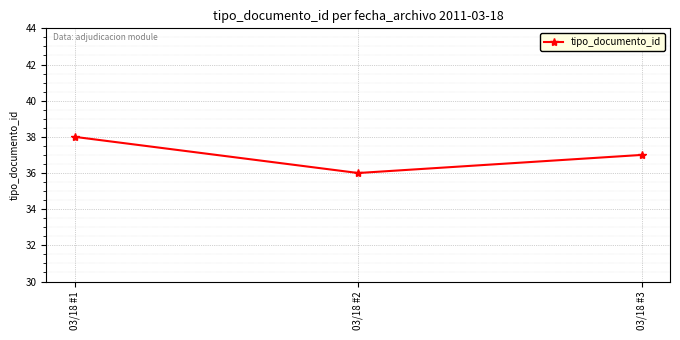

Is it true that the value at 03/18 #3 is 54?

False